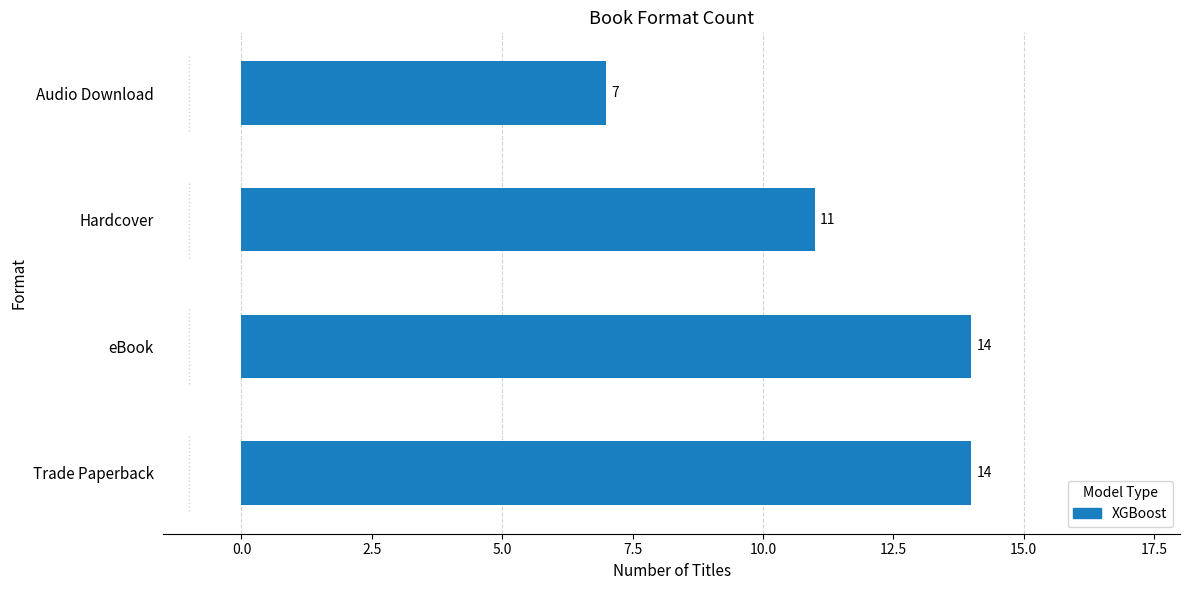

Approximately how many times larger is the value at eBook compared to Trade Paperback?

1.0